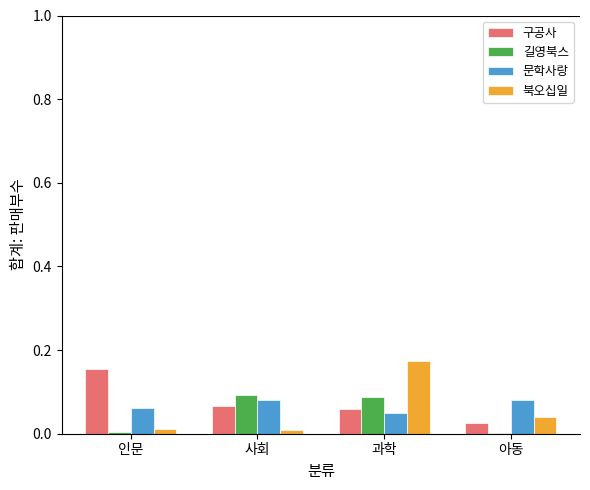

The 길영북스 series shows 0.0 at 아동. True or false?

True